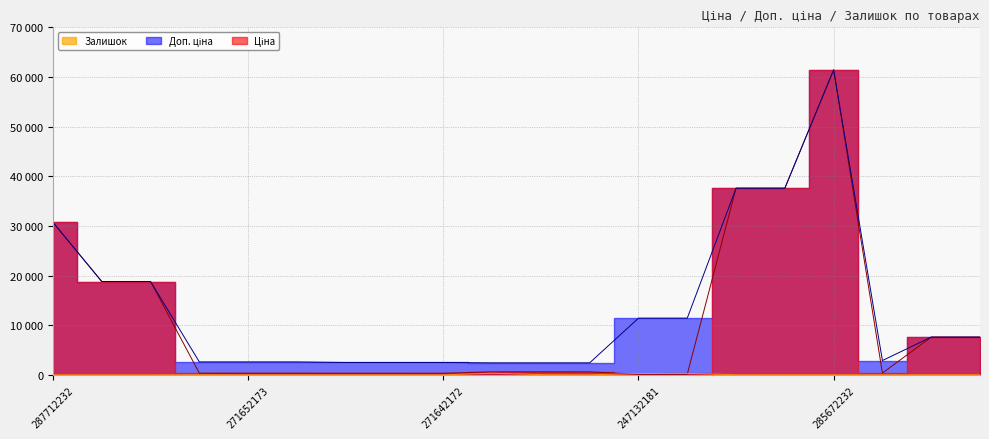

What is the value of the Ціна point at the 17th from the left?

61434.3